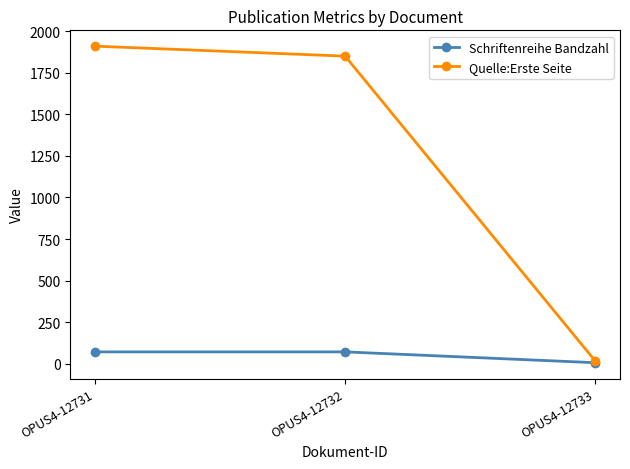

At which category does the chart reach its peak across all series?

OPUS4-12731